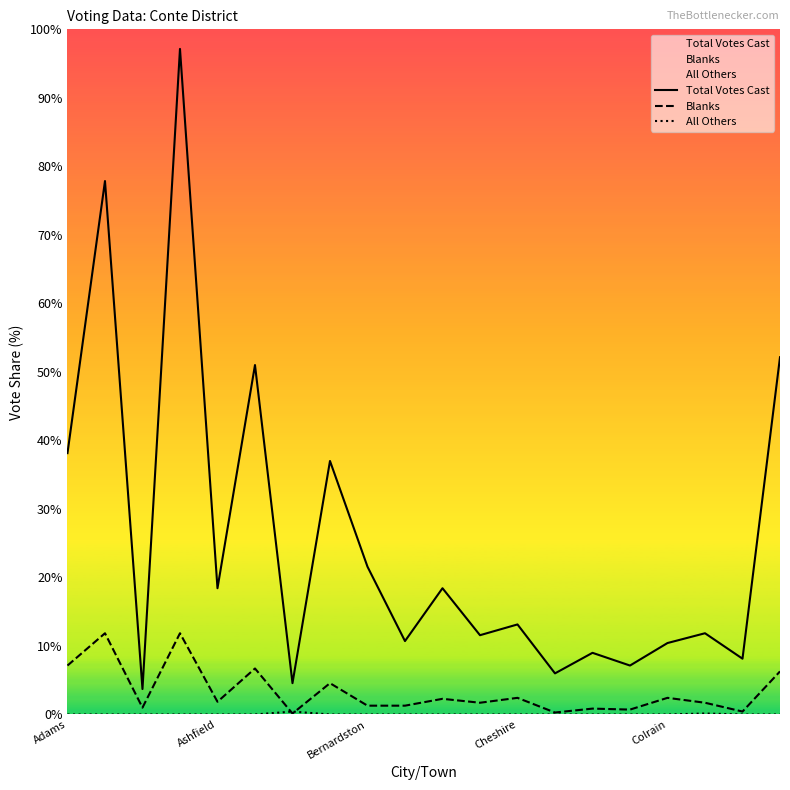

Does the chart have visible grid lines?

No